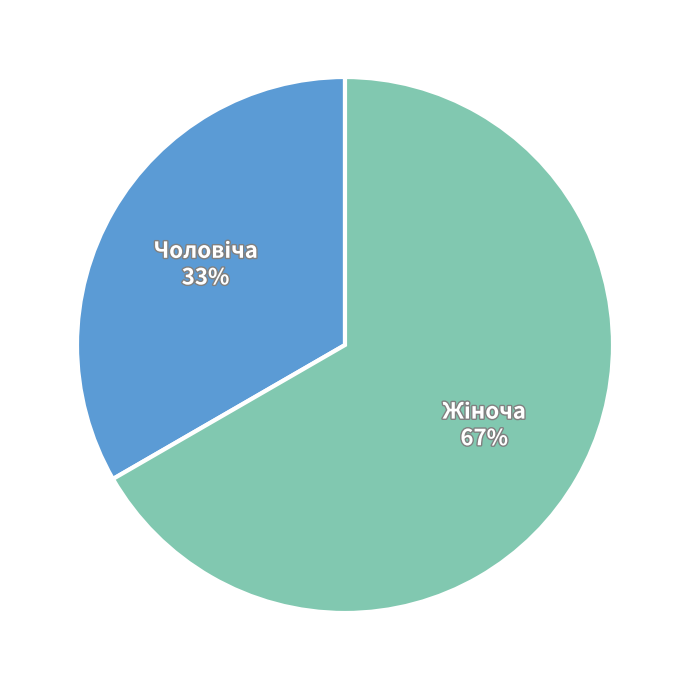

Does any single category account for the majority?

Yes